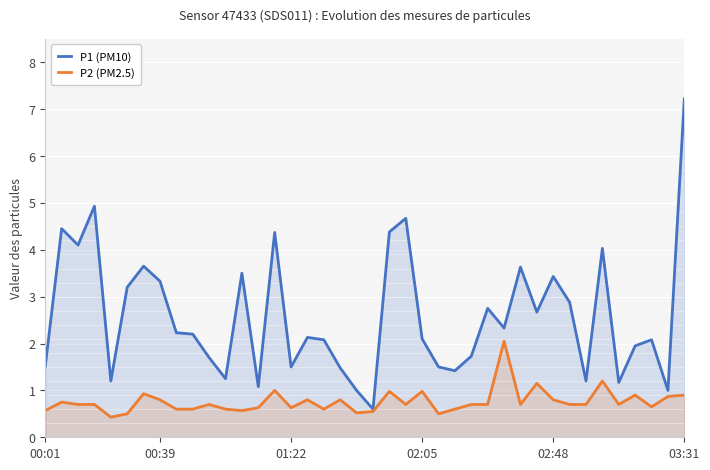

Which category has the lowest value in the P1 (PM10) series?

20